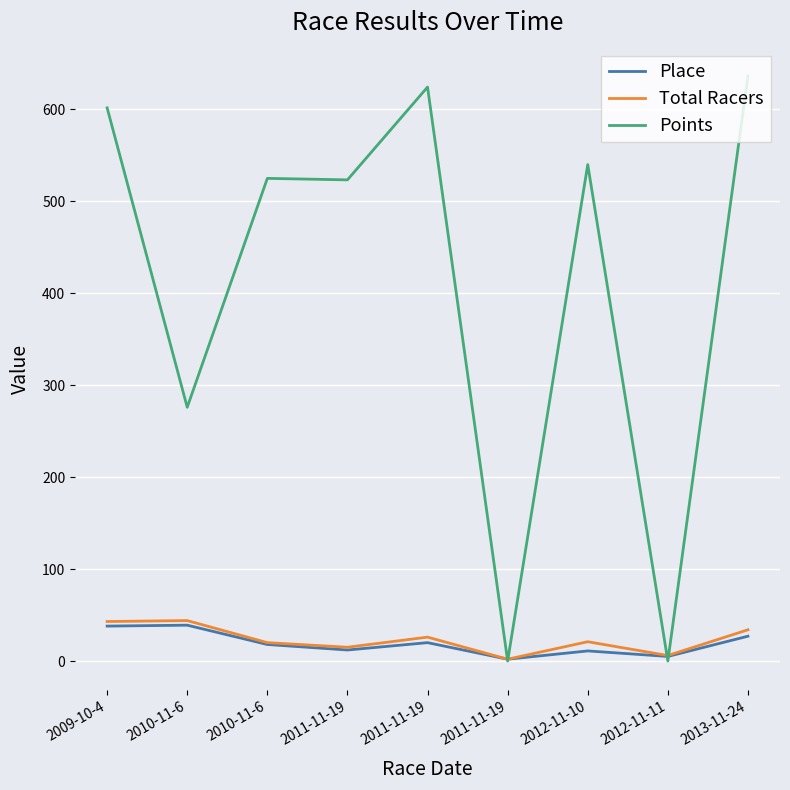

What are all the series names shown in the legend?

Place, Total Racers, Points